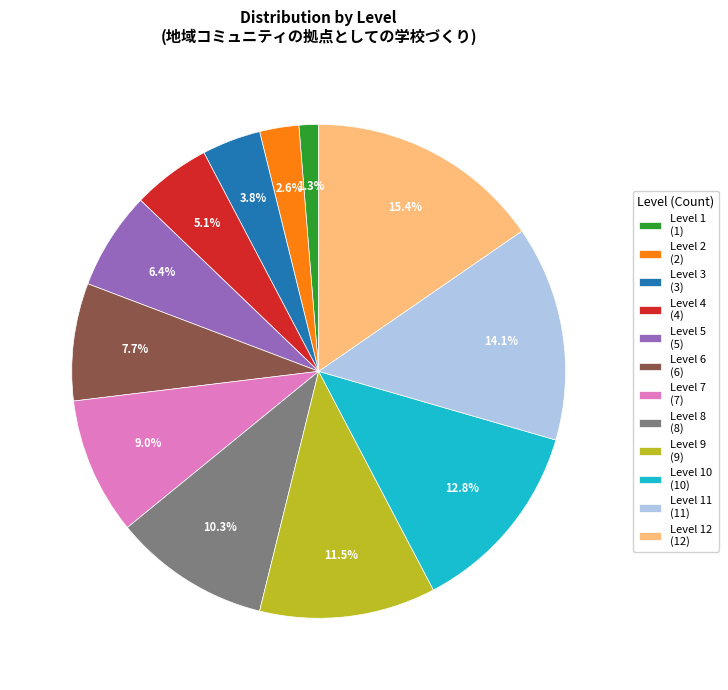

Rank the categories by value from lowest to highest.

Level 1 (1), Level 2 (2), Level 3 (3), Level 4 (4), Level 5 (5), Level 6 (6), Level 7 (7), Level 8 (8), Level 9 (9), Level 10 (10), Level 11 (11), Level 12 (12)